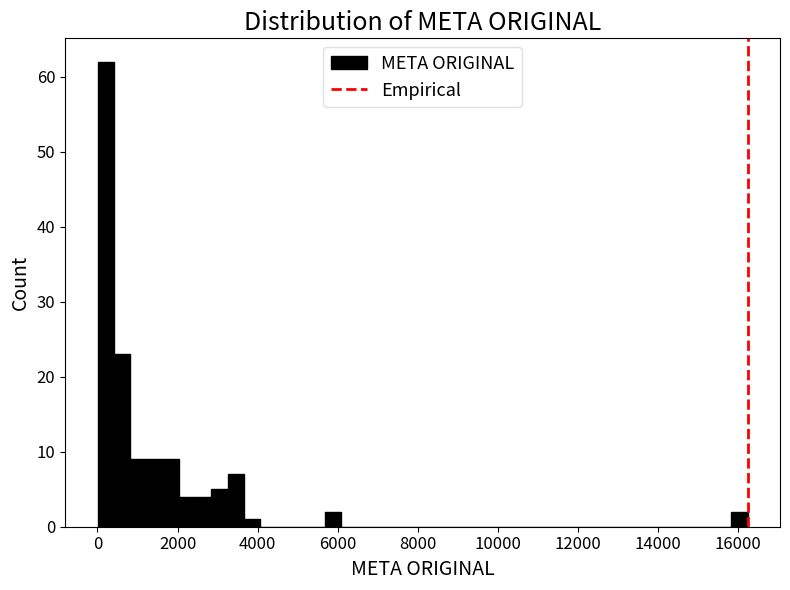

Read against the x-axis, roughly where is the centre of the tallest bar?

200